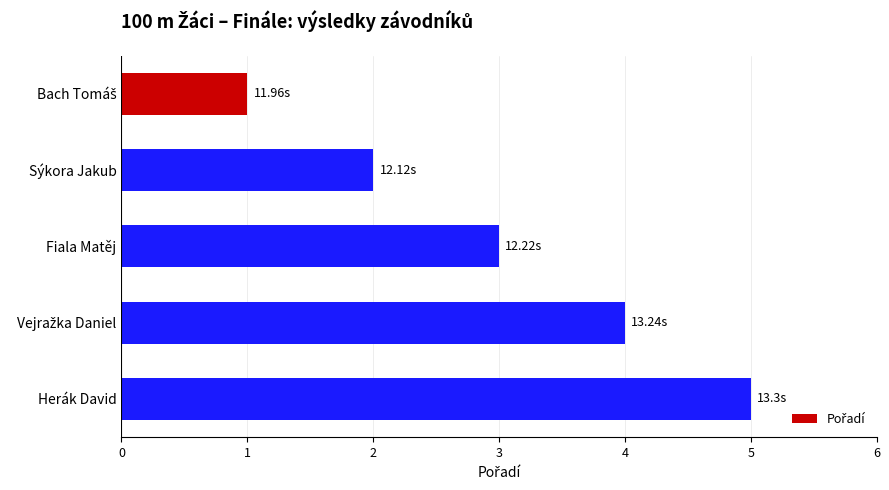

What is the greatest value displayed?

5